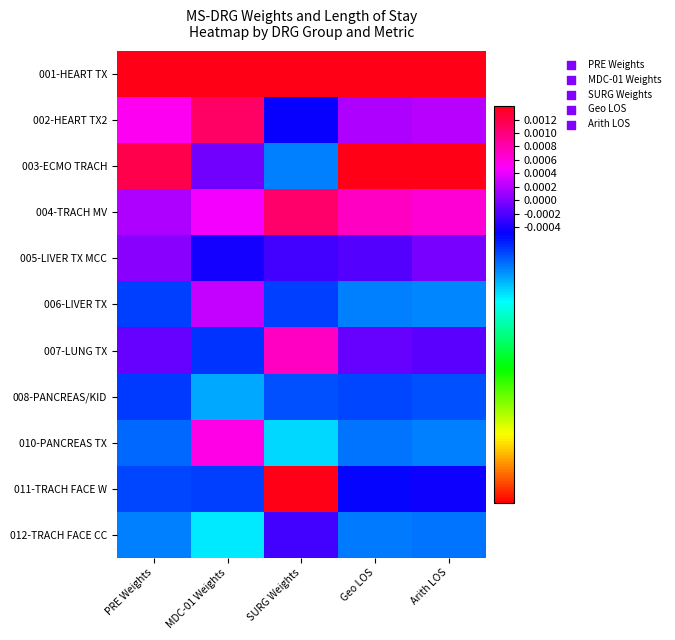

Reading left to right, what are all the values shown in this chart?

001-HEART TX: PRE Weights=0.0	MDC-01 Weights=0.0	SURG Weights=0.0	Geo LOS=0.0	Arith LOS=0.0
002-HEART TX2: PRE Weights=0.0	MDC-01 Weights=0.0	SURG Weights=-0.0	Geo LOS=0.0	Arith LOS=0.0
003-ECMO TRACH: PRE Weights=0.0	MDC-01 Weights=-0.0	SURG Weights=-0.0	Geo LOS=0.0	Arith LOS=0.0
004-TRACH MV: PRE Weights=0.0	MDC-01 Weights=0.0	SURG Weights=0.0	Geo LOS=0.0	Arith LOS=0.0
005-LIVER TX MCC: PRE Weights=0.0	MDC-01 Weights=-0.0	SURG Weights=-0.0	Geo LOS=-0.0	Arith LOS=-0.0
006-LIVER TX: PRE Weights=-0.0	MDC-01 Weights=0.0	SURG Weights=-0.0	Geo LOS=-0.0	Arith LOS=-0.0
007-LUNG TX: PRE Weights=-0.0	MDC-01 Weights=-0.0	SURG Weights=0.0	Geo LOS=-0.0	Arith LOS=-0.0
008-PANCREAS/KID: PRE Weights=-0.0	MDC-01 Weights=-0.0	SURG Weights=-0.0	Geo LOS=-0.0	Arith LOS=-0.0
010-PANCREAS TX: PRE Weights=-0.0	MDC-01 Weights=0.0	SURG Weights=-0.0	Geo LOS=-0.0	Arith LOS=-0.0
011-TRACH FACE W: PRE Weights=-0.0	MDC-01 Weights=-0.0	SURG Weights=0.0	Geo LOS=-0.0	Arith LOS=-0.0
012-TRACH FACE CC: PRE Weights=-0.0	MDC-01 Weights=-0.0	SURG Weights=-0.0	Geo LOS=-0.0	Arith LOS=-0.0